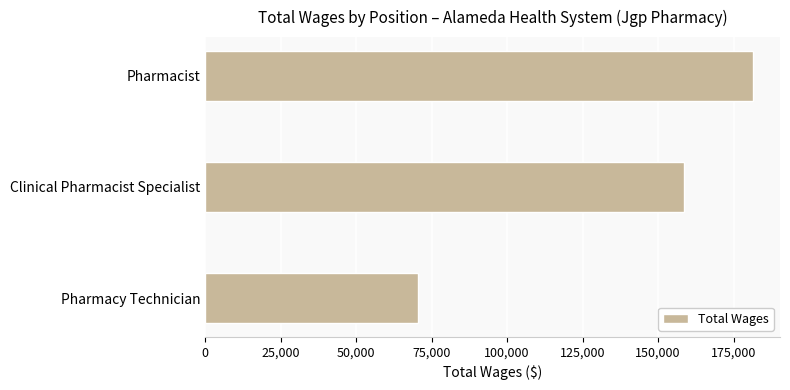

How many values are below 158600?

1